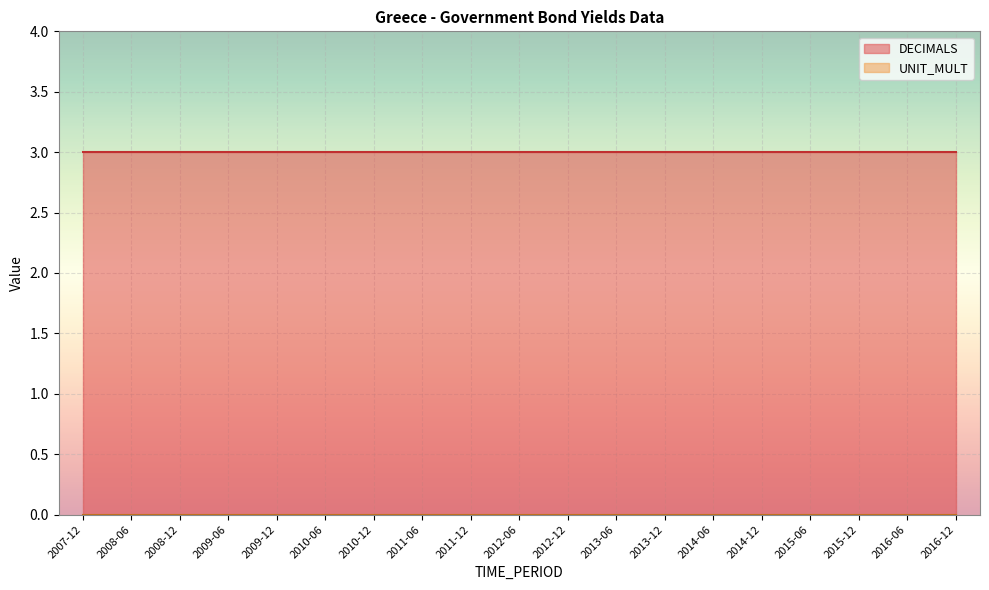

What are all the series names shown in the legend?

DECIMALS, UNIT_MULT